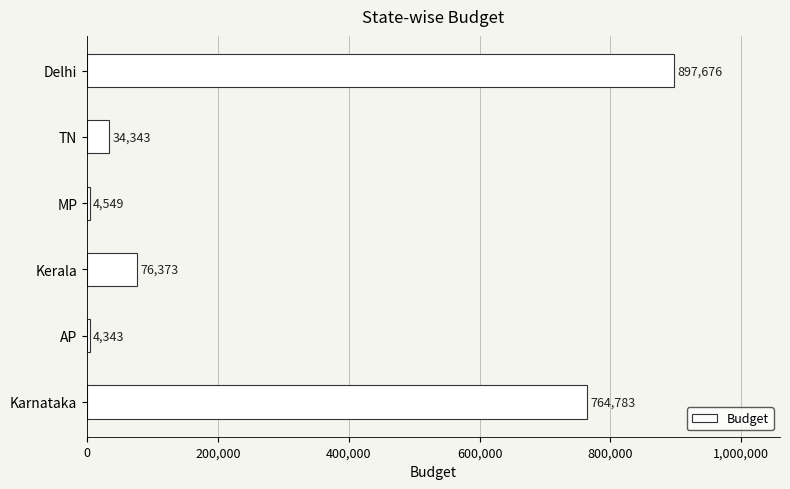

What is the greatest value displayed?

897676